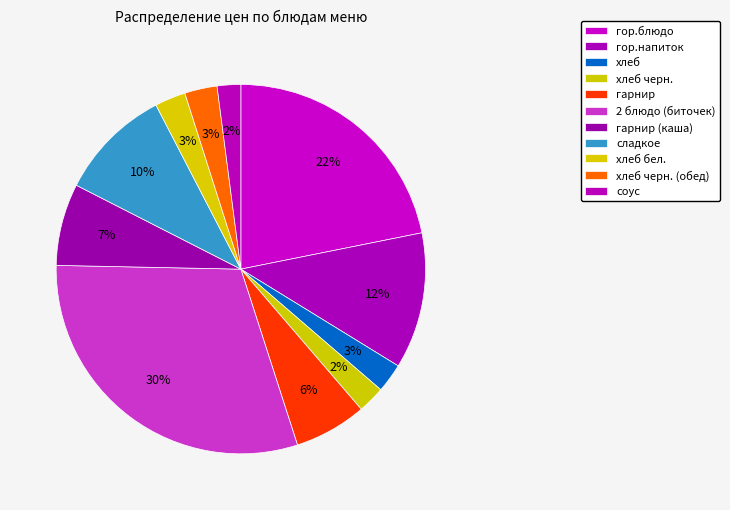

Count the number of slices in the pie.

11